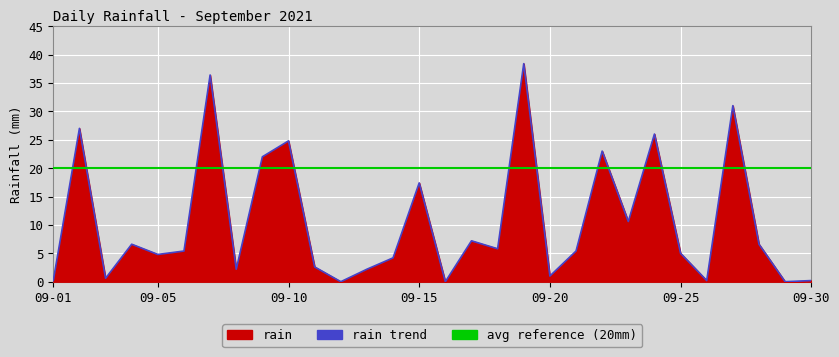

What is the greatest value displayed?

38.4